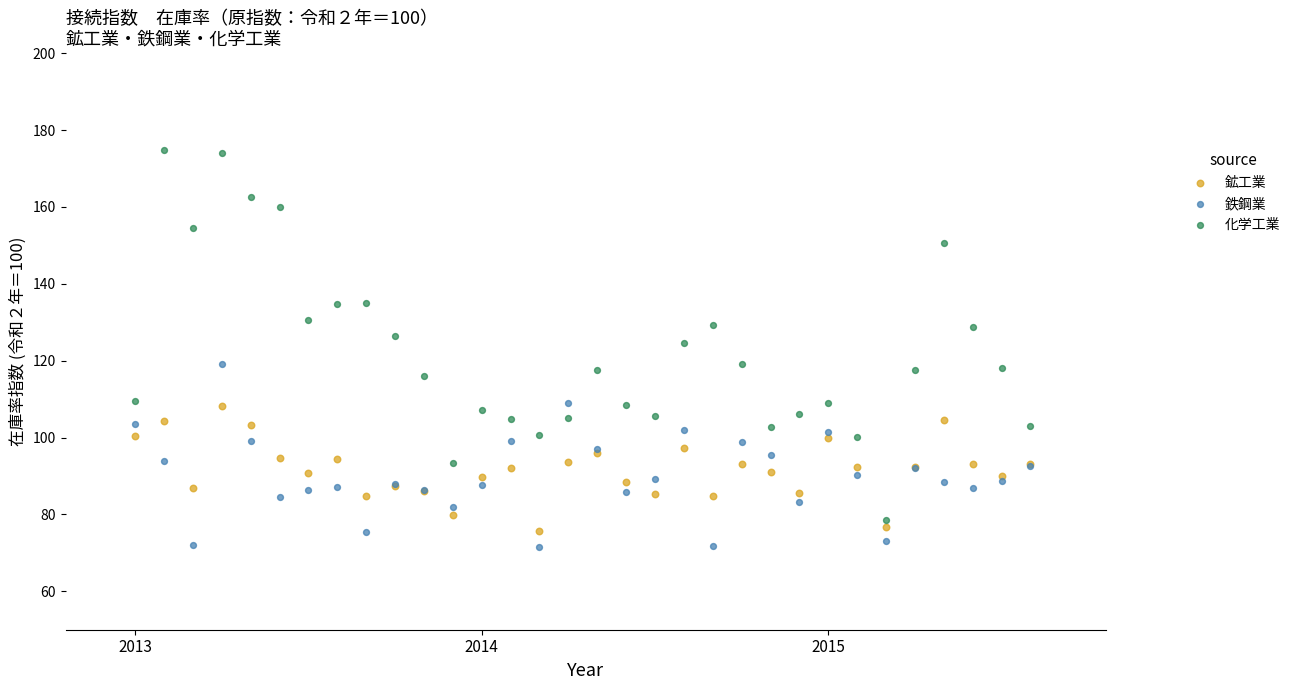

Which series reaches the maximum Y coordinate?

化学工業